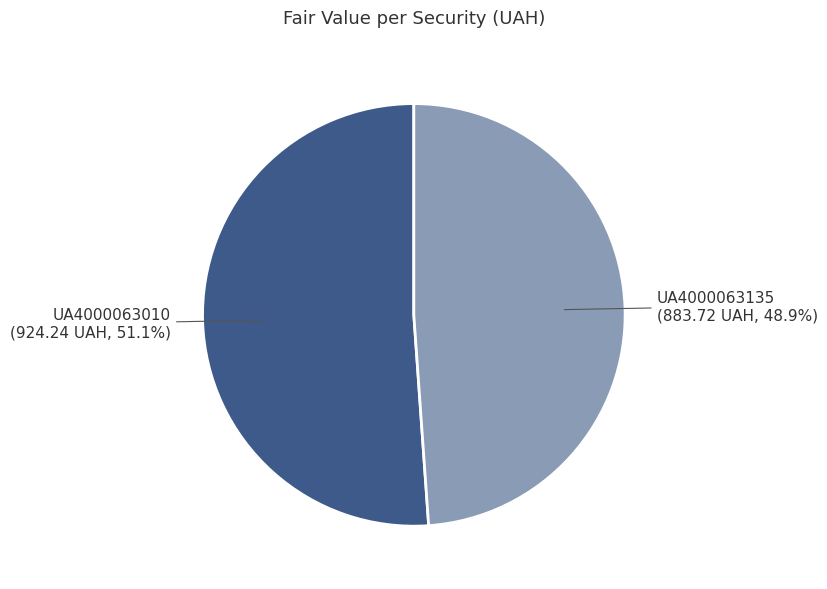

Rank the categories by value from highest to lowest.

UA4000063010, UA4000063135